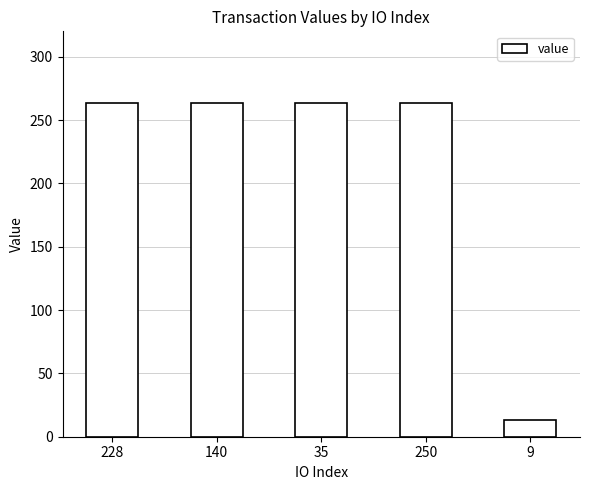

What is the ratio of the value at 228 to the value at 35?

1.0